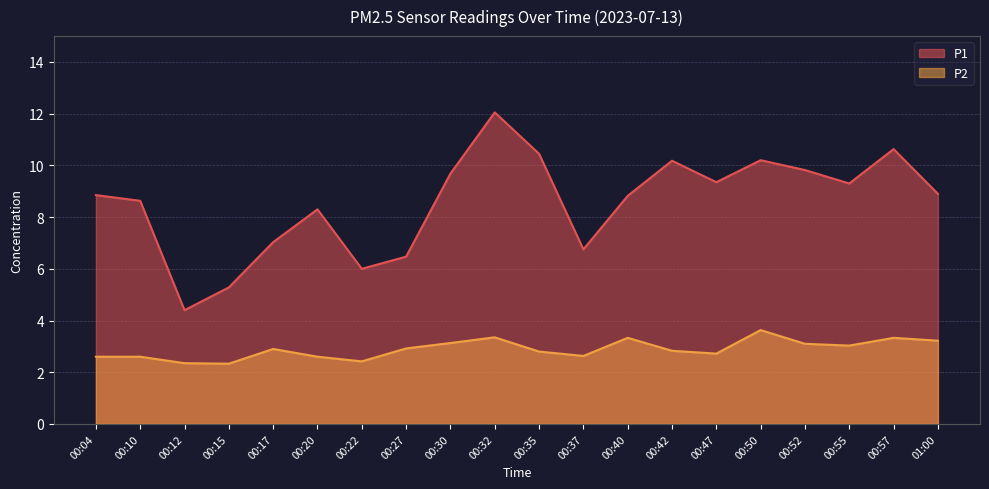

Which label corresponds to the largest value in the chart?

00:32